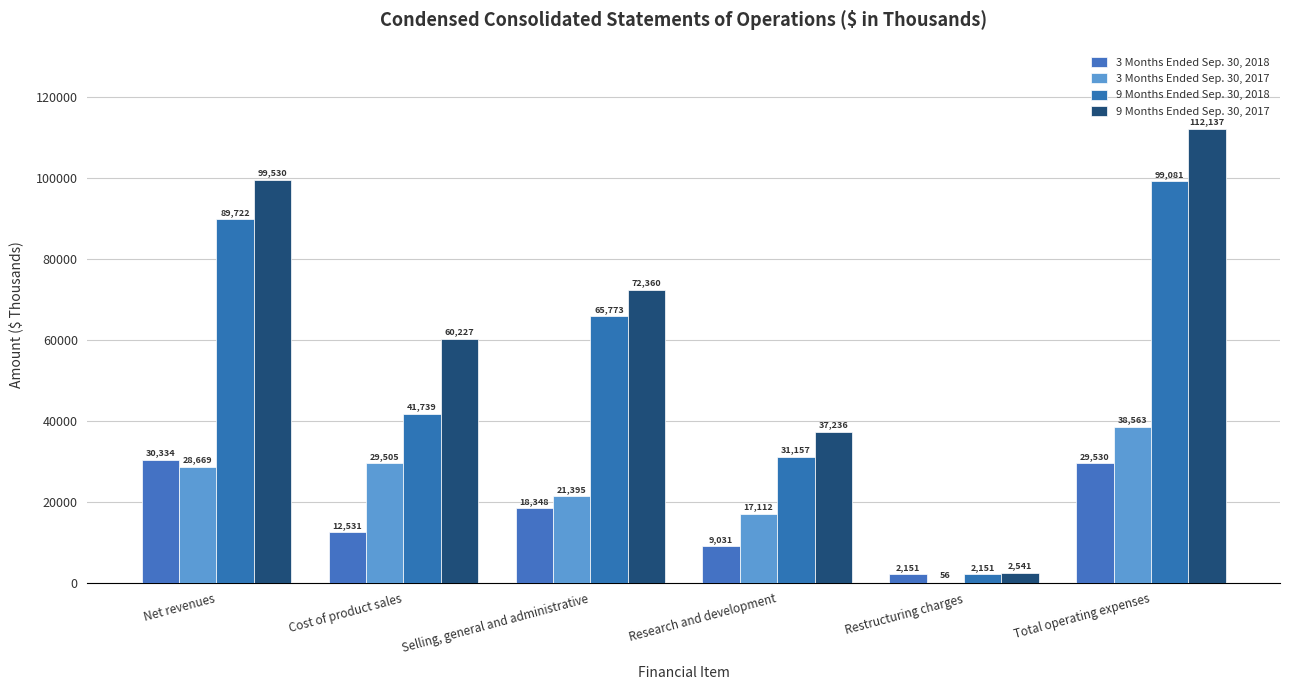

What is the difference between the maximum and second lowest values in the 9 Months Ended Sep. 30, 2017 series?

74901